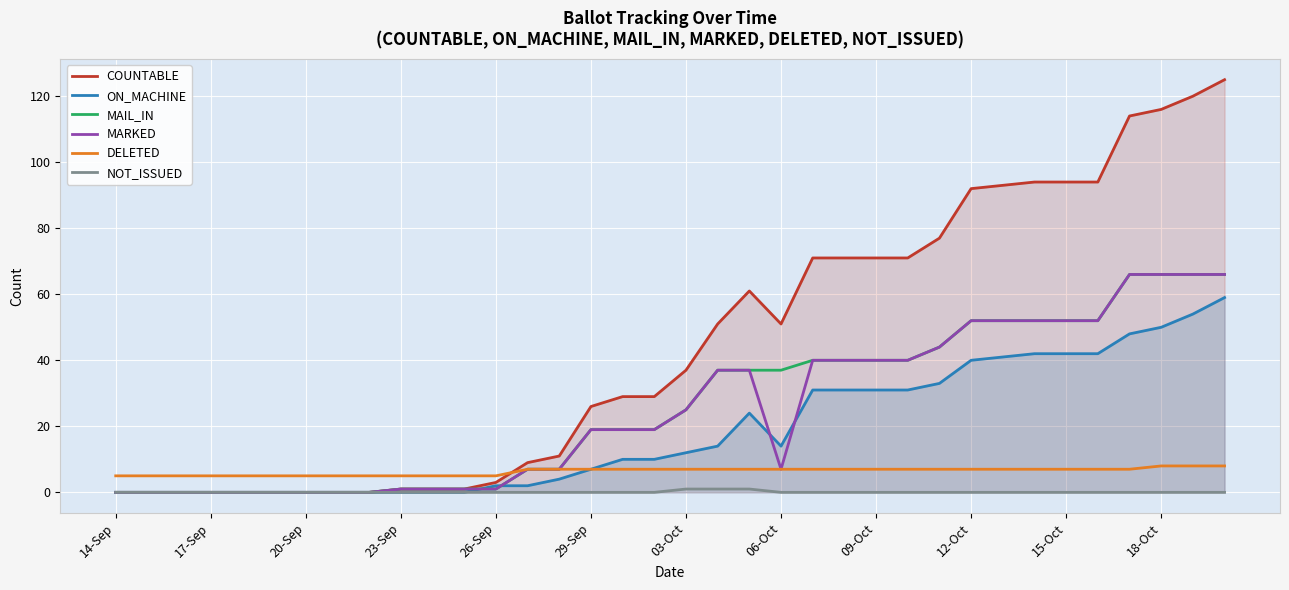

True or false: MARKED and MAIL_IN intersect in this chart.

False